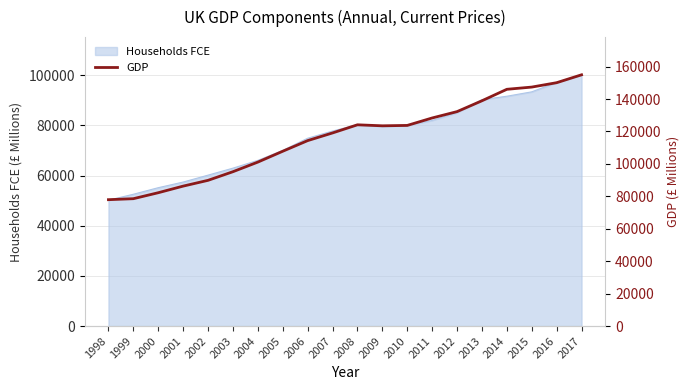

How many points are lower than both their immediate neighbors (excluding endpoints)?

1